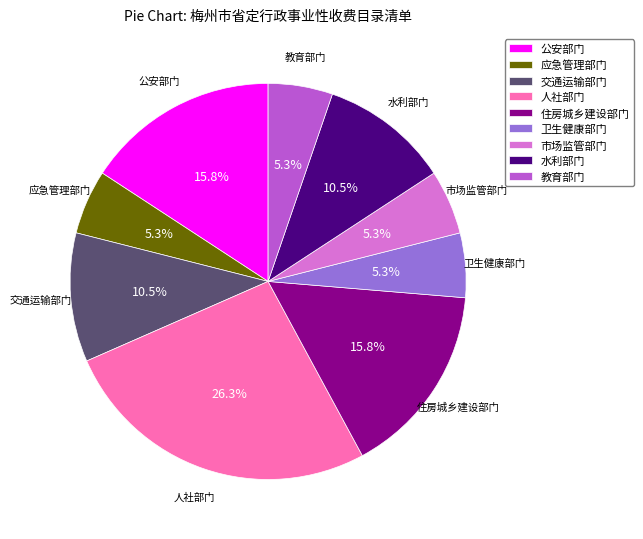

Approximately how many times larger is the value at 水利部门 compared to 人社部门?

0.4